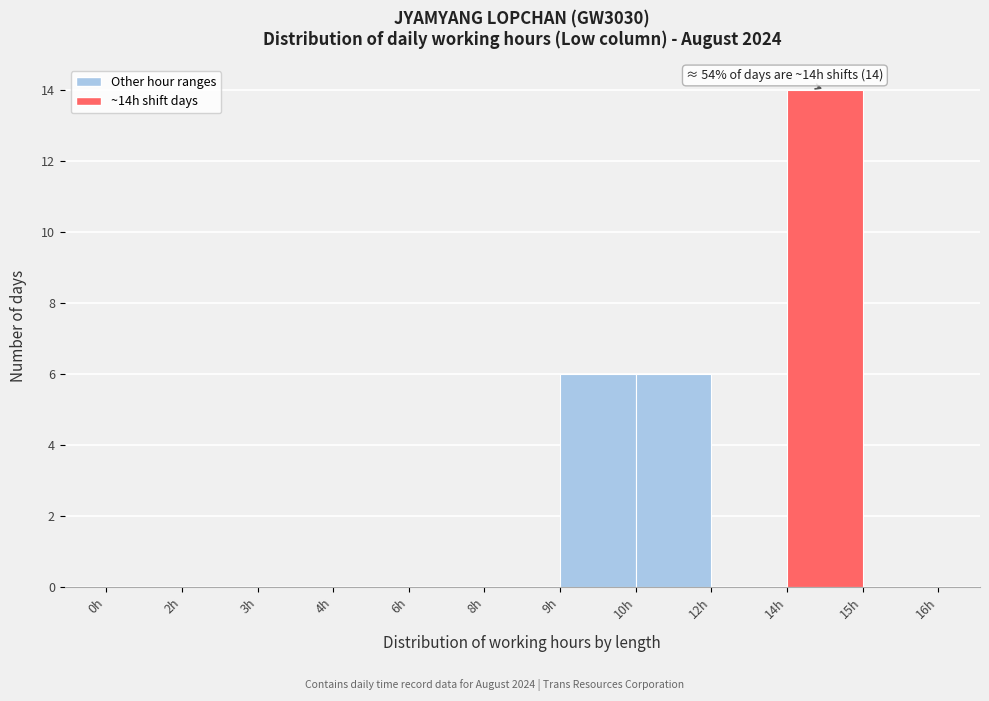

Reading right to left, what are all the values shown in this chart?

15h=0	14h=14	12h=0	10h=6	9h=6	8h=0	6h=0	4h=0	3h=0	2h=0	0h=0